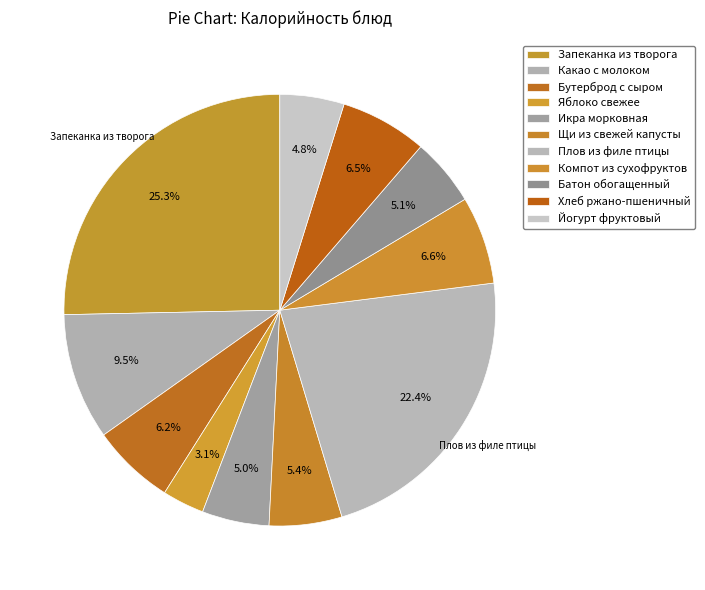

How many slices are in this pie chart?

11